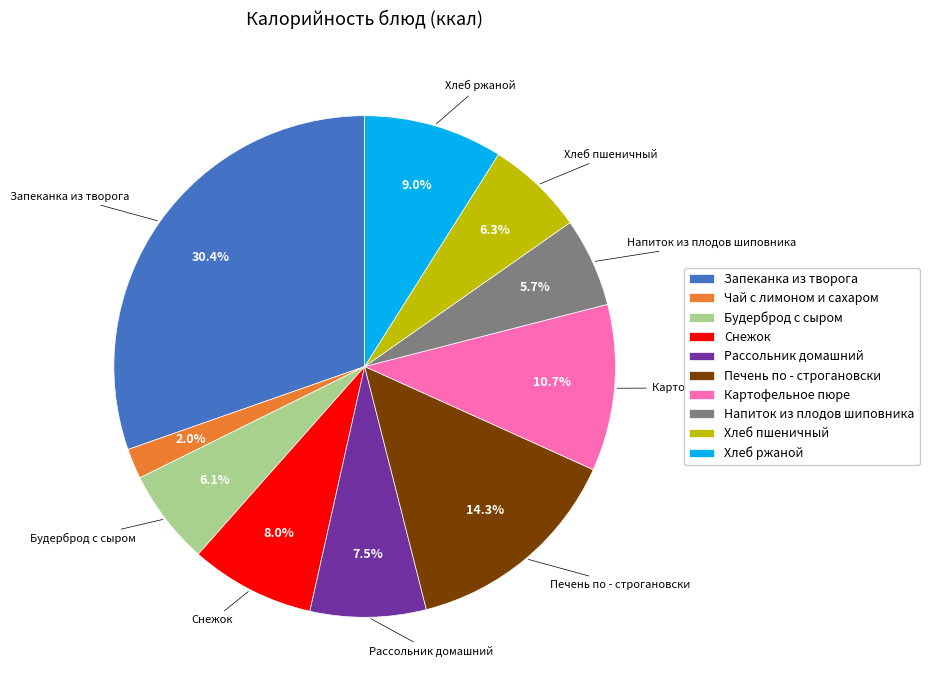

Approximately how many times larger is the value at Хлеб пшеничный compared to Картофельное пюре?

0.6